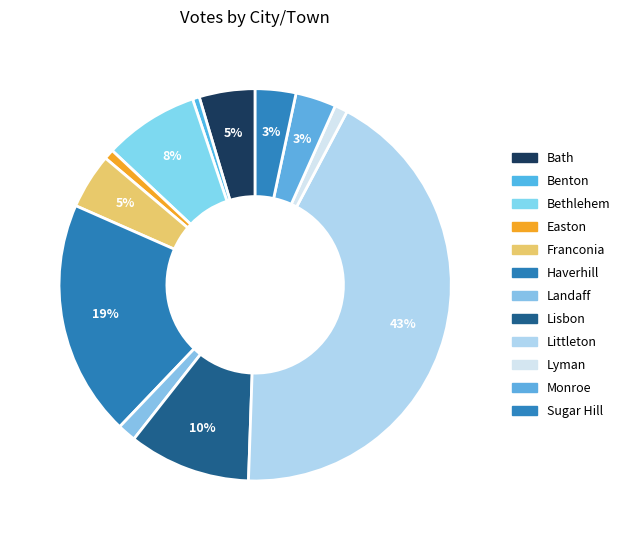

How many segments does this pie chart have?

12